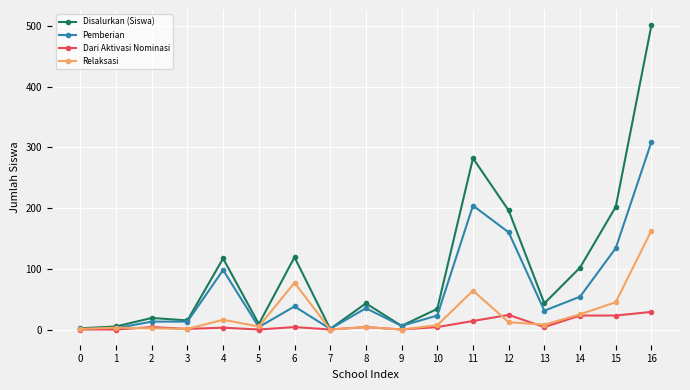

What is the sum of all Dari Aktivasi Nominasi values?

137